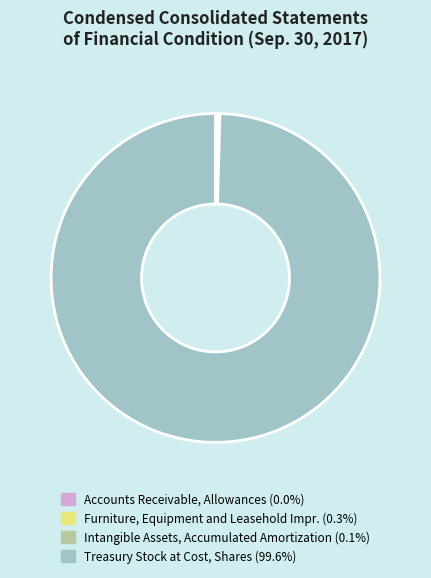

To the nearest percent, what is the difference between the largest and smallest slice percentages?

100%